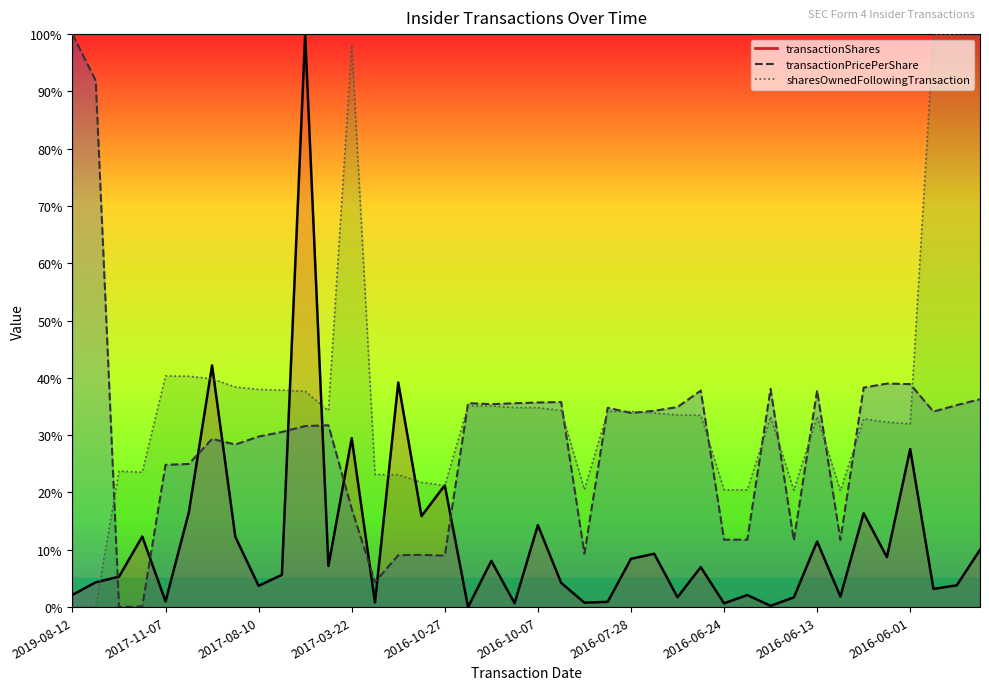

How many data points does each series have?

40